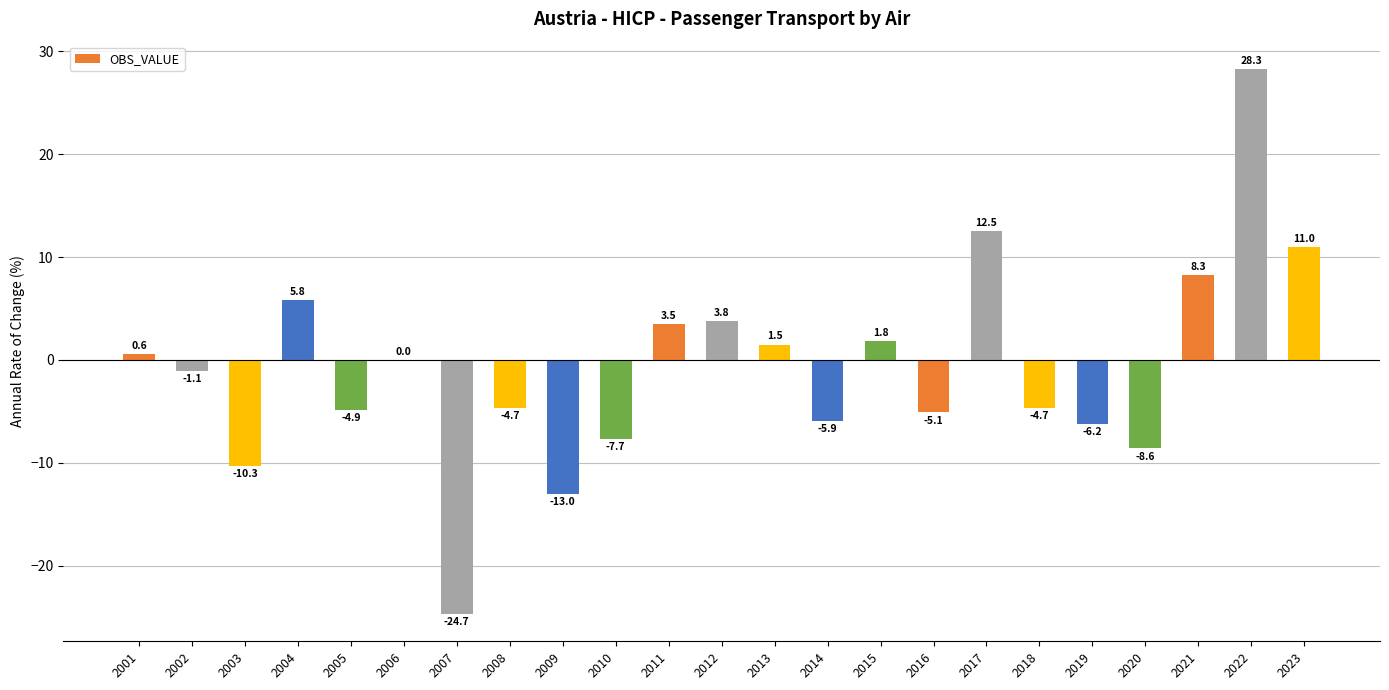

The chart shows a value of 14.0 at 2021. True or false?

False